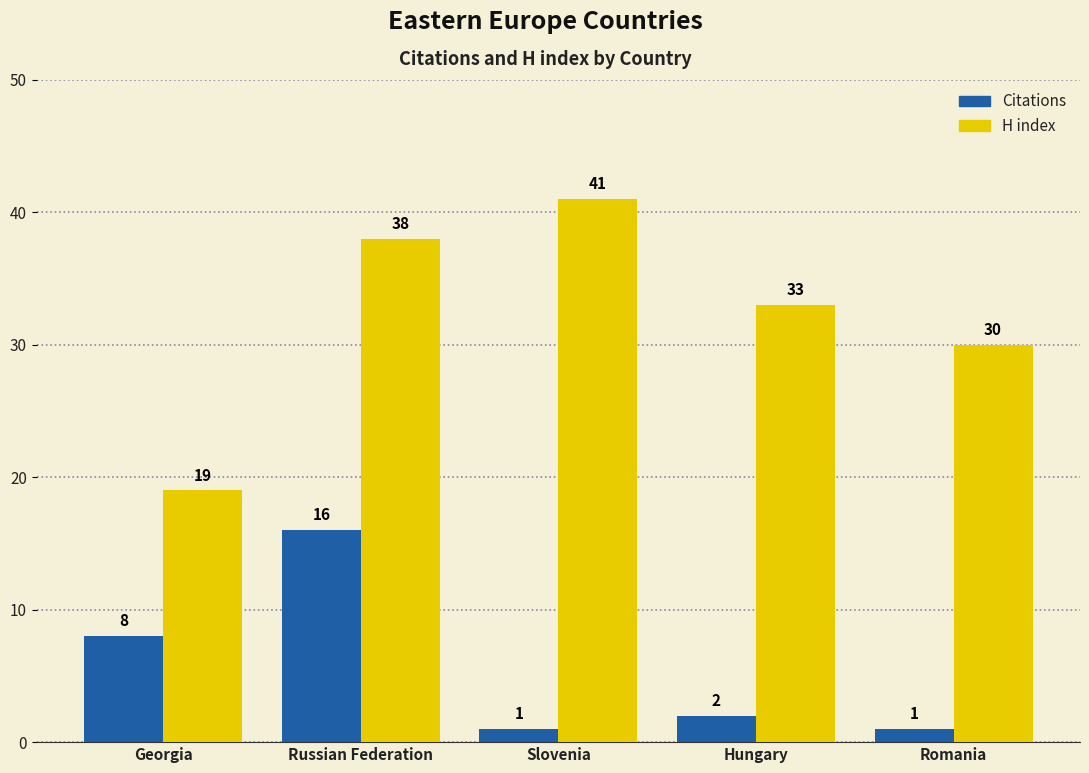

How many H index values are between 30 and 38?

3